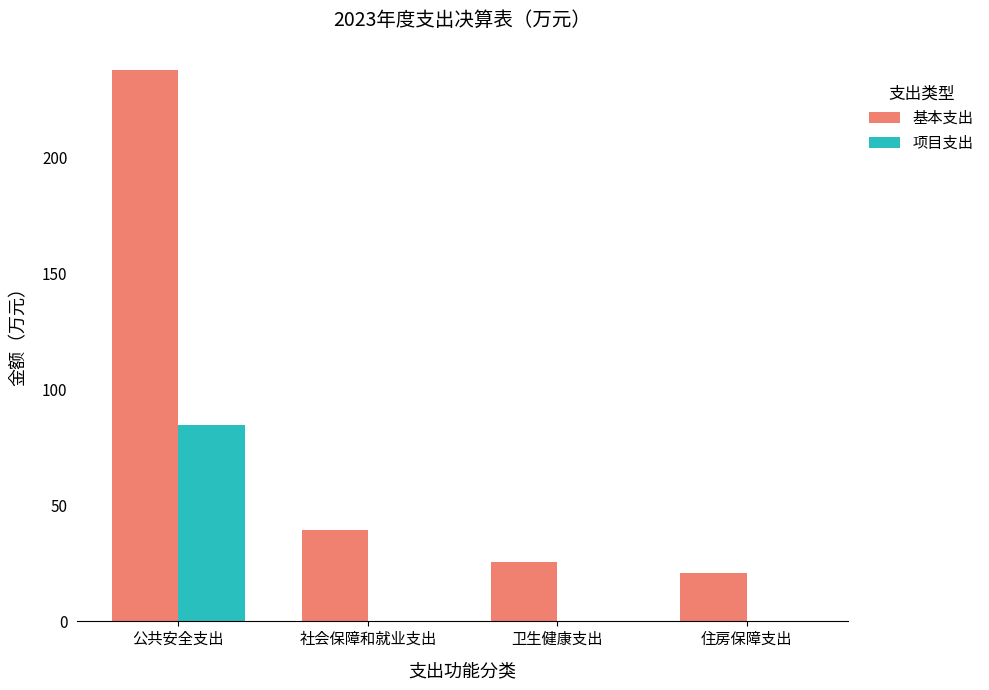

What is the spread (max minus min) of values at 公共安全支出?

153.1